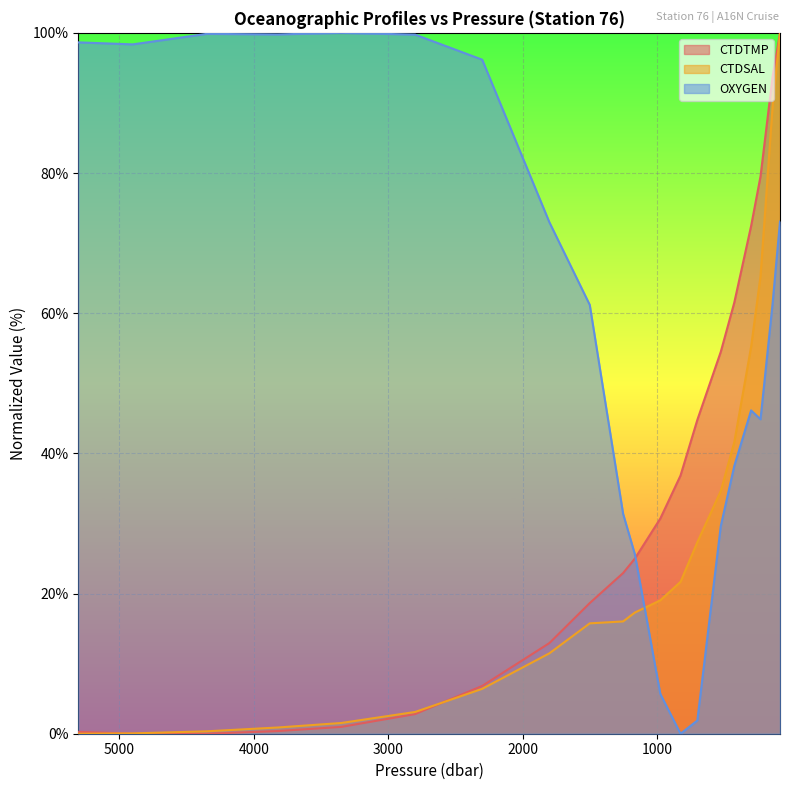

What is the average value of the CTDTMP series?

33.2